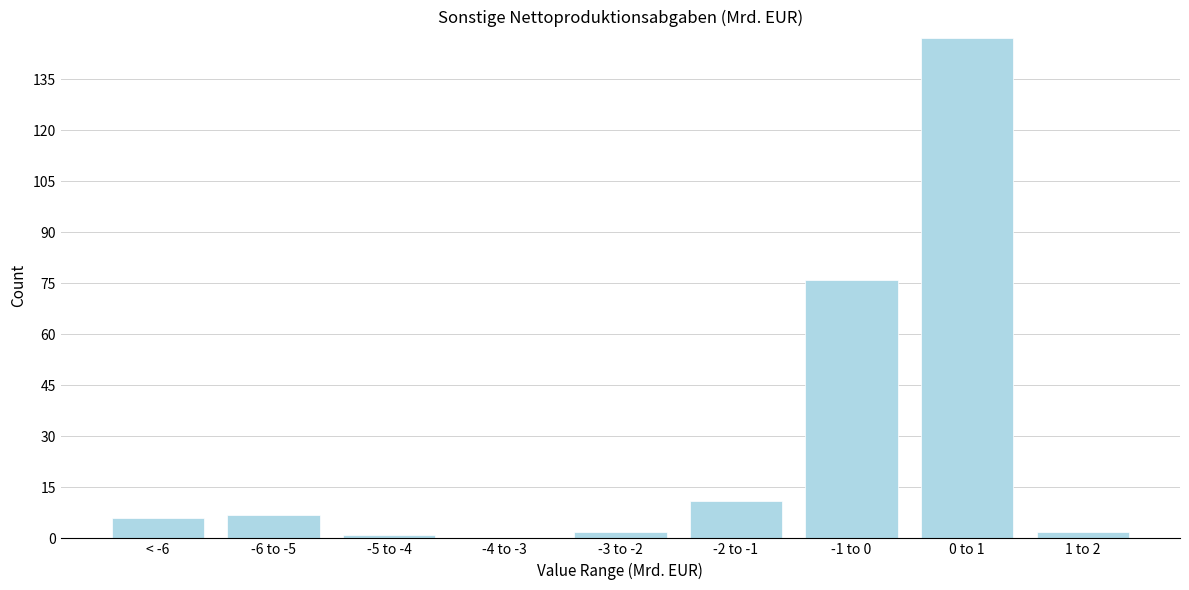

Reading left to right, transcribe all the data shown in this chart.

< -6=6	-6 to -5=7	-5 to -4=1	-4 to -3=0	-3 to -2=2	-2 to -1=11	-1 to 0=76	0 to 1=147	1 to 2=2